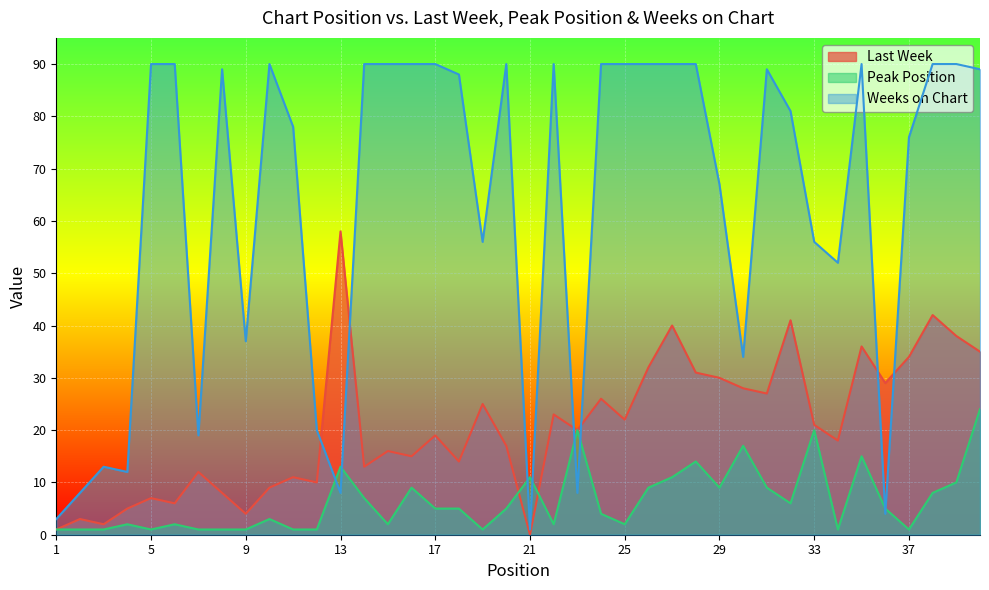

Is it true that Last Week equals 2 at 3?

True